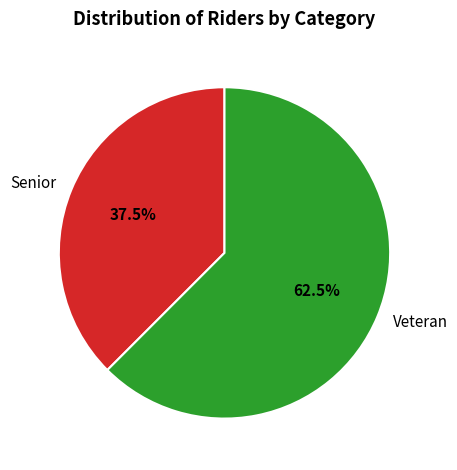

How many segments does this pie chart have?

2